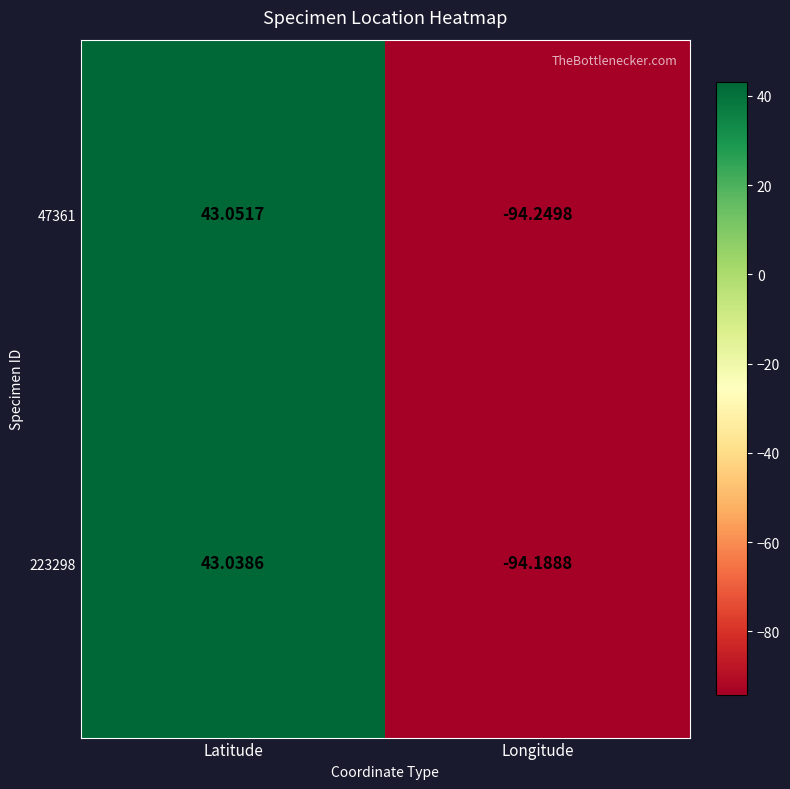

At which label is 47361 closest to -25?

Latitude